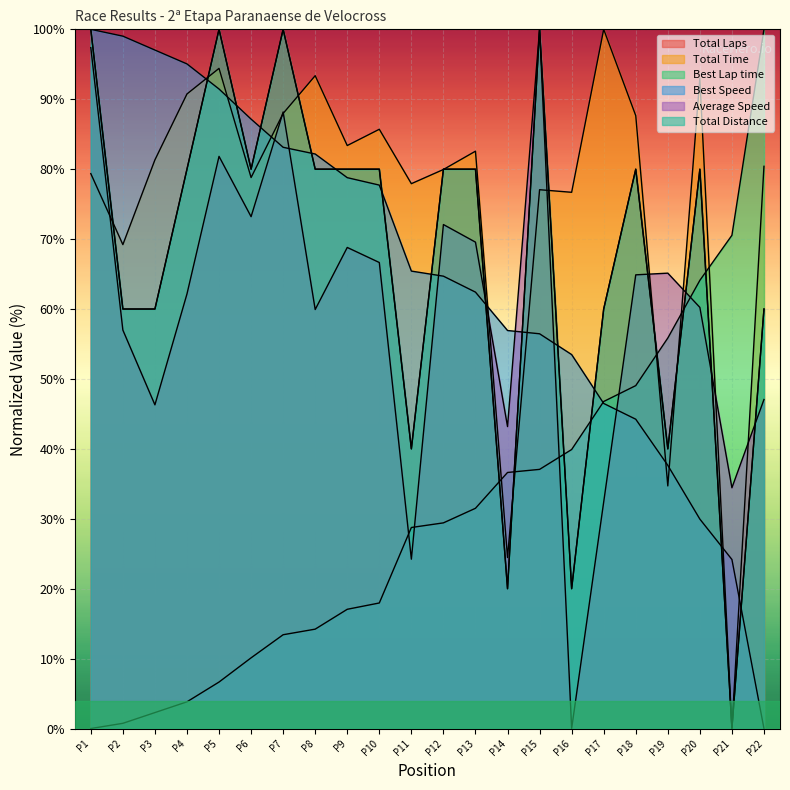

How many times do Total Laps and Best Lap time cross each other?

7